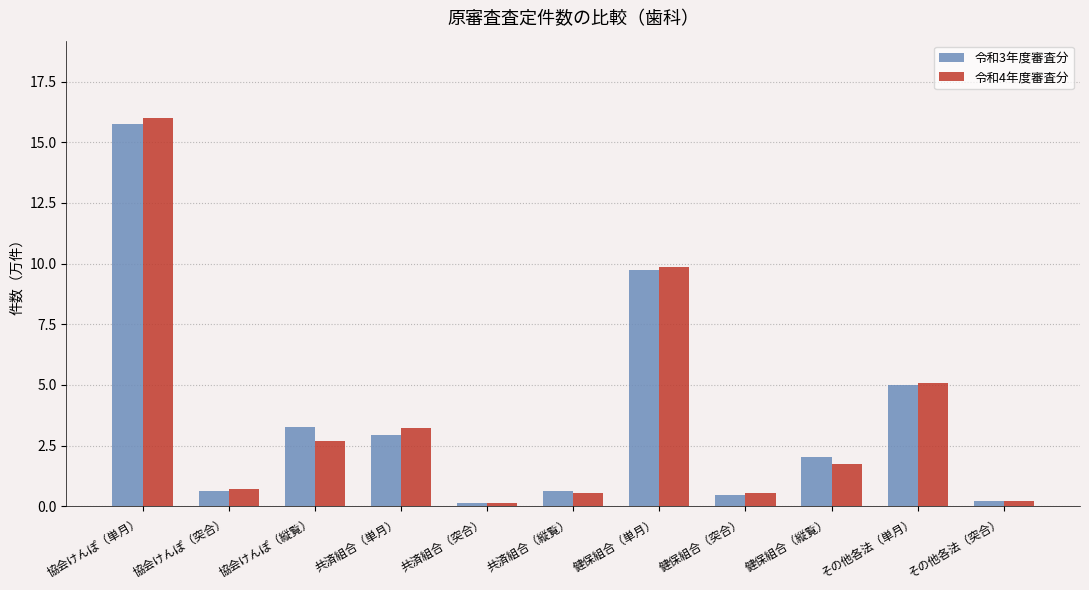

What is the difference between the maximum and minimum values in the 令和4年度審査分 series?

15.8